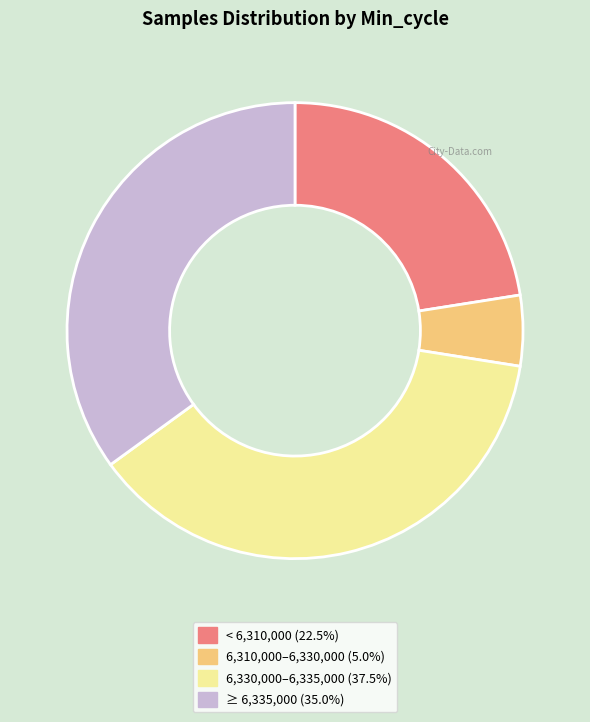

Is there any slice that represents more than half of the pie?

No